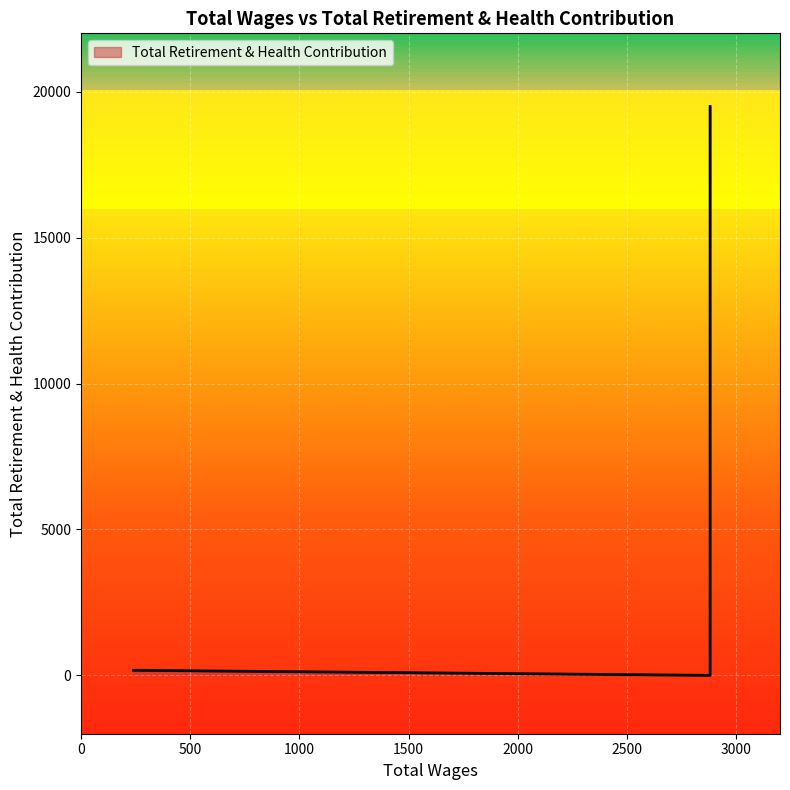

What is the difference between the values at 240.0 and 2880.0?

19320